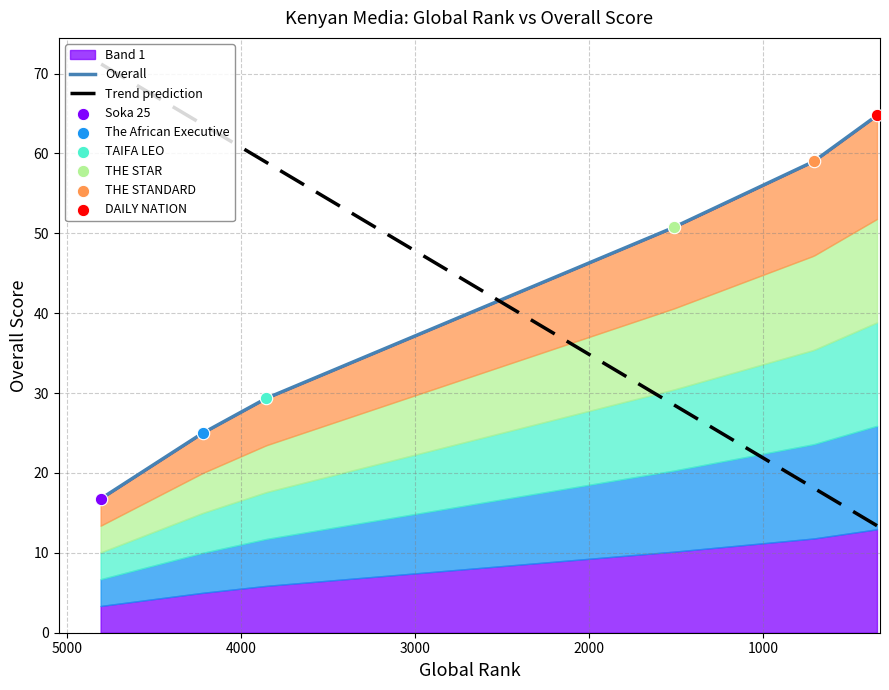

What is the change in value from THE STAR to THE STANDARD?

+8.2